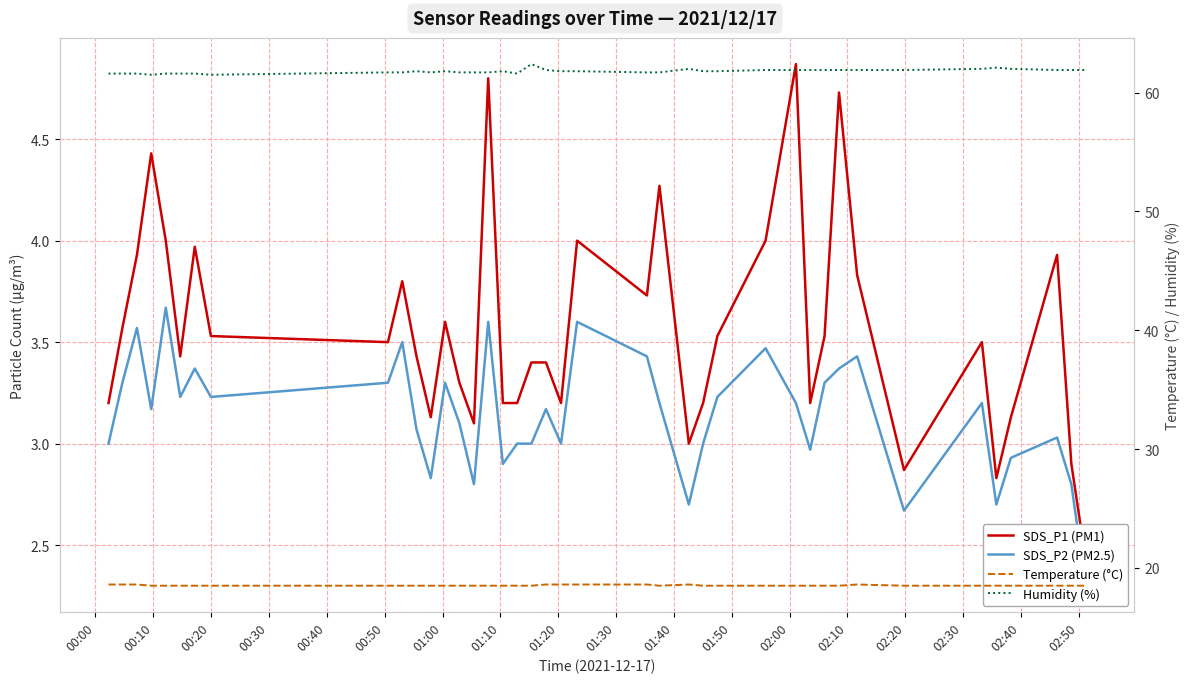

What is the minimum value for Humidity (%)?

61.5